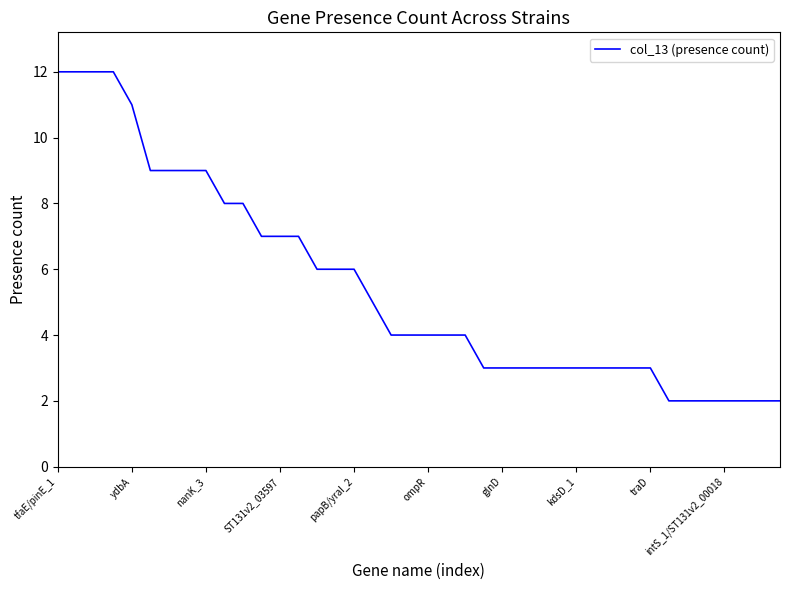

Reading left to right, list all the values displayed in this chart.

12	12	12	12	11	9	9	9	9	8	8	7	7	7	6	6	6	5	4	4	4	4	4	3	3	3	3	3	3	3	3	3	3	2	2	2	2	2	2	2